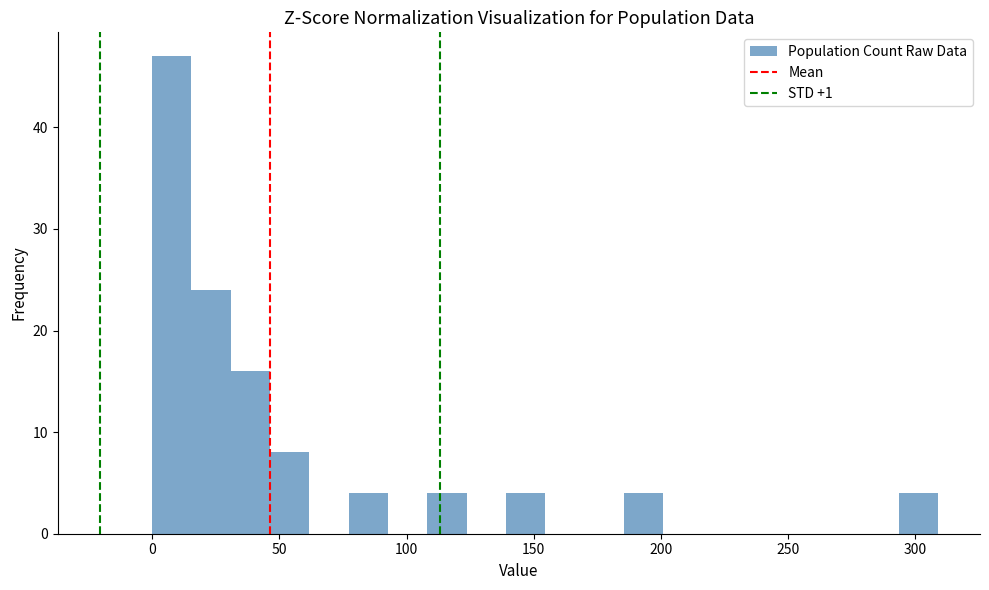

Around what value on the x-axis is the tallest bar? Give the approximate position of its centre, as read against the axis.

10